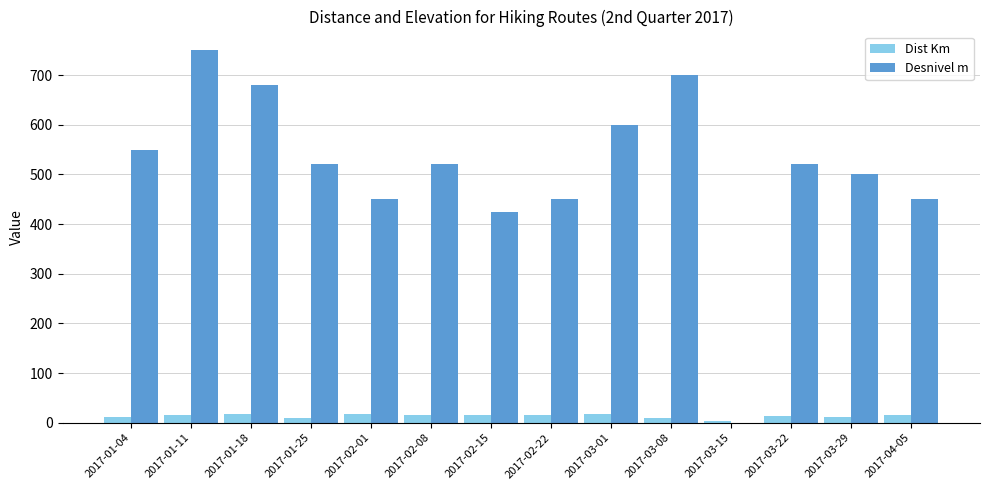

What is the highest value of the Desnivel m series?

750